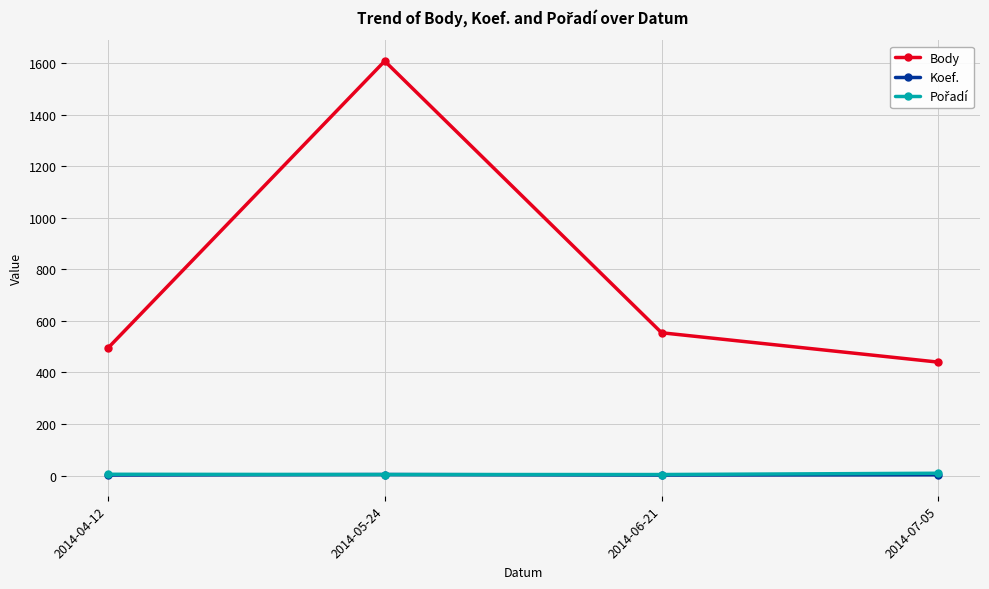

Which category has the highest value across all series?

2014-05-24